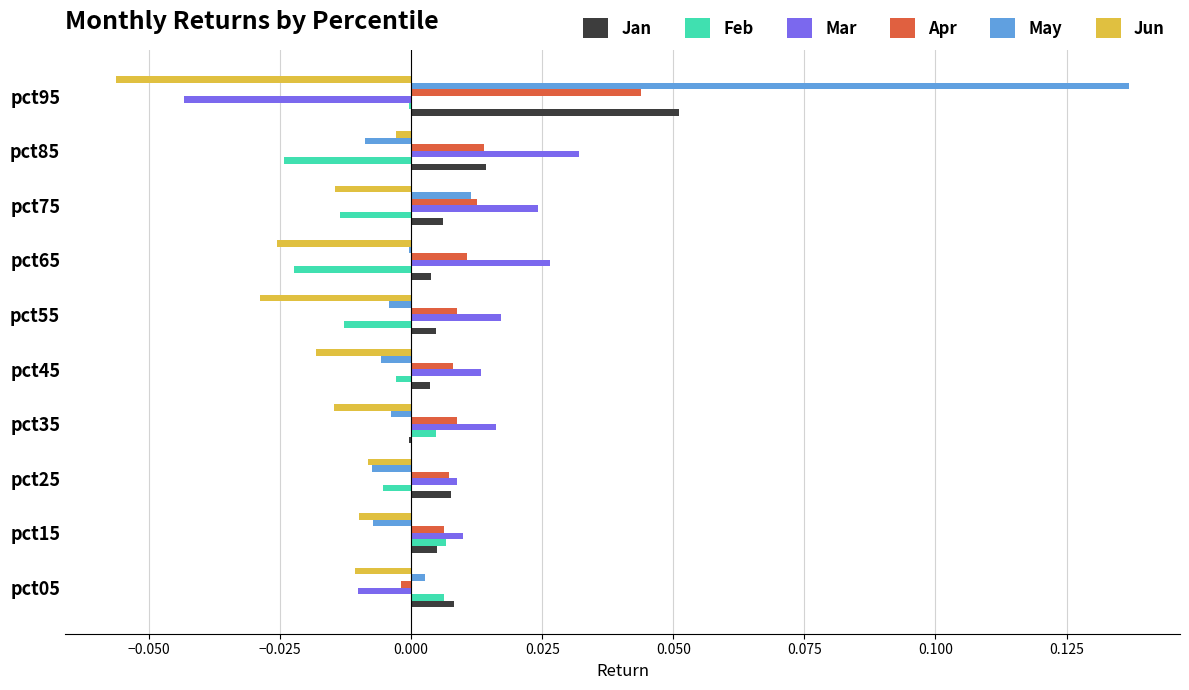

How many data points in Jan are above 0?

9